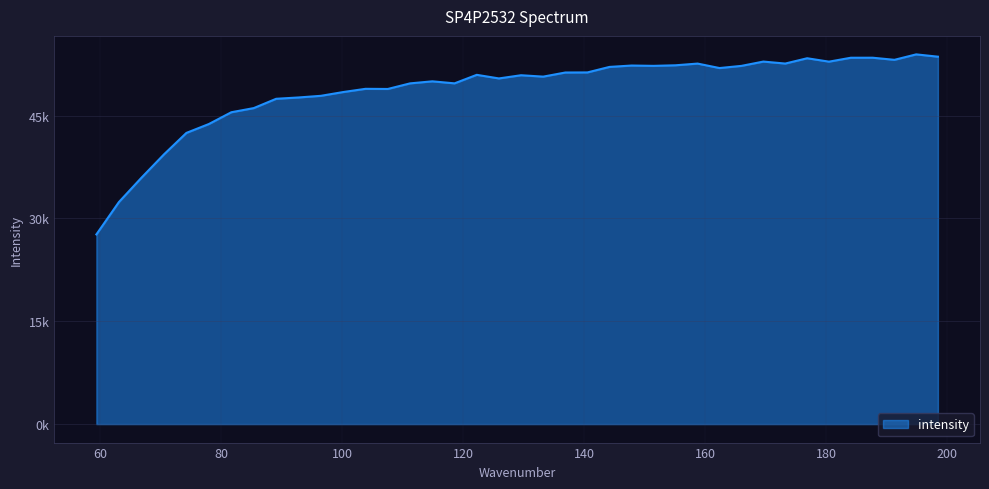

Is this an area chart (filled region under the line)?

Yes